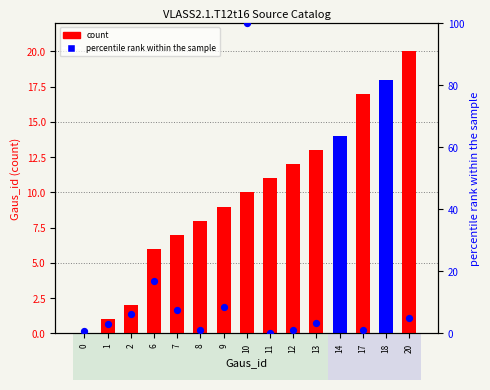

Is the value of count at 10 greater than the value of percentile rank within the sample at 7?

Yes